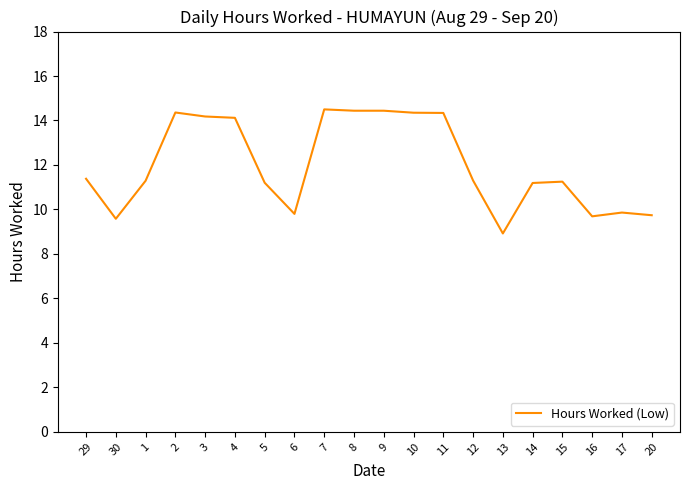

What is the maximum value shown in the chart?

14.5